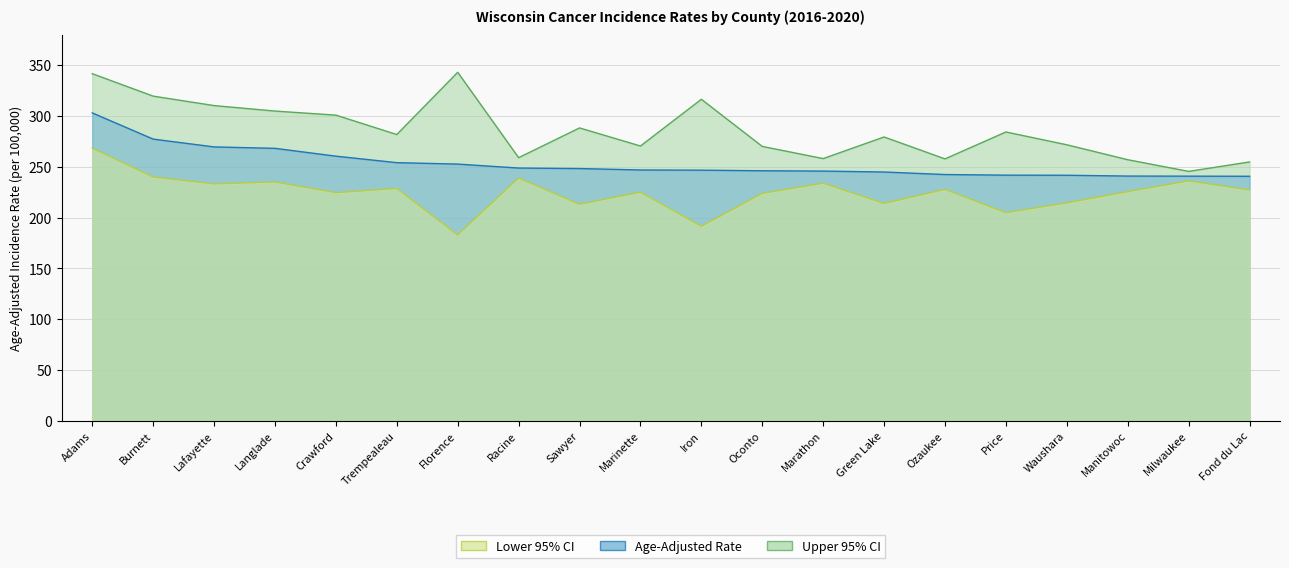

The value of Lower 95% CI at Manitowoc is 106.1. True or false?

False